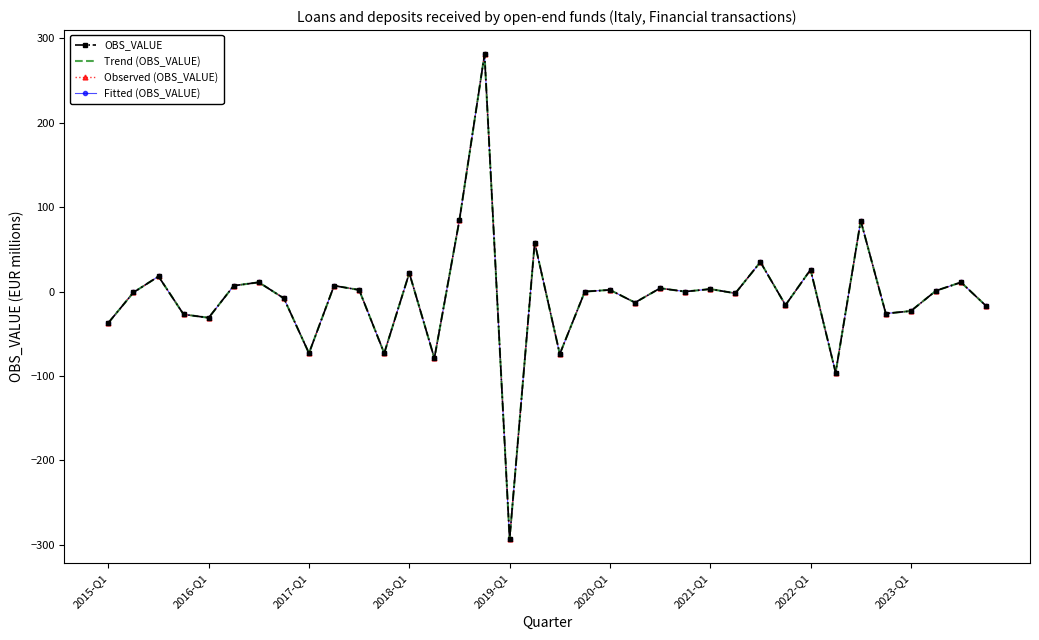

Reading right to left, list all the values displayed in this chart.

OBS_VALUE: -17	11	1	-23	-26	84	-96	26	-16	35	-2	3	0	4	-13	2	0	-74	58	-293	281	85	-79	22	-73	2	7	-73	-8	11	7	-31	-27	18	-1	-37
Trend (OBS_VALUE): -17	11	1	-23	-26	84	-96	26	-16	35	-2	3	0	4	-13	2	0	-74	58	-293	281	85	-79	22	-73	2	7	-73	-8	11	7	-31	-27	18	-1	-37
Observed (OBS_VALUE): -17	11	1	-23	-26	84	-96	26	-16	35	-2	3	0	4	-13	2	0	-74	58	-293	281	85	-79	22	-73	2	7	-73	-8	11	7	-31	-27	18	-1	-37
Fitted (OBS_VALUE): -17	11	1	-23	-26	84	-96	26	-16	35	-2	3	0	4	-13	2	0	-74	58	-293	281	85	-79	22	-73	2	7	-73	-8	11	7	-31	-27	18	-1	-37